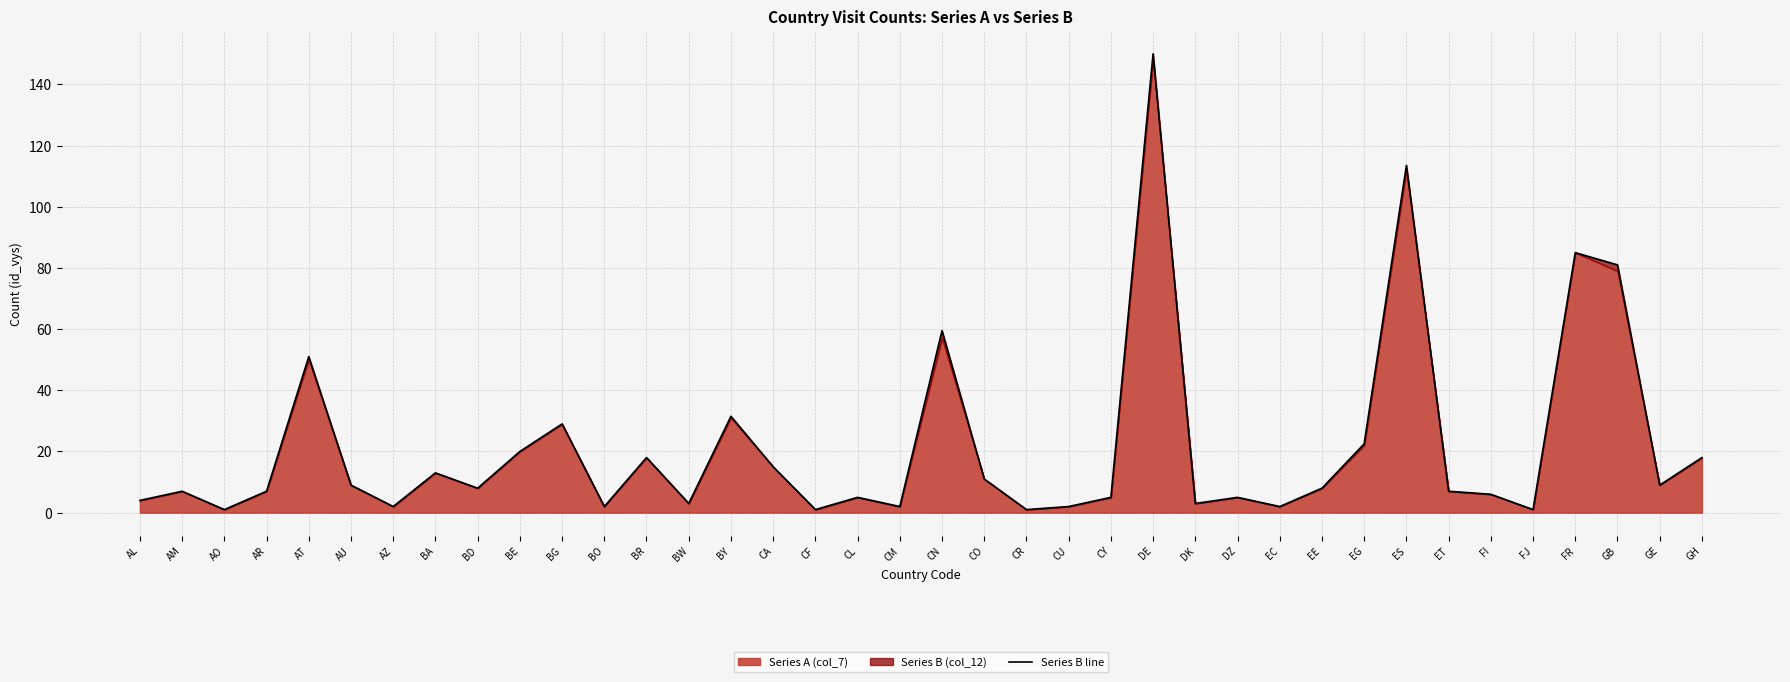

What is the difference between the second highest and second lowest values?

112.5